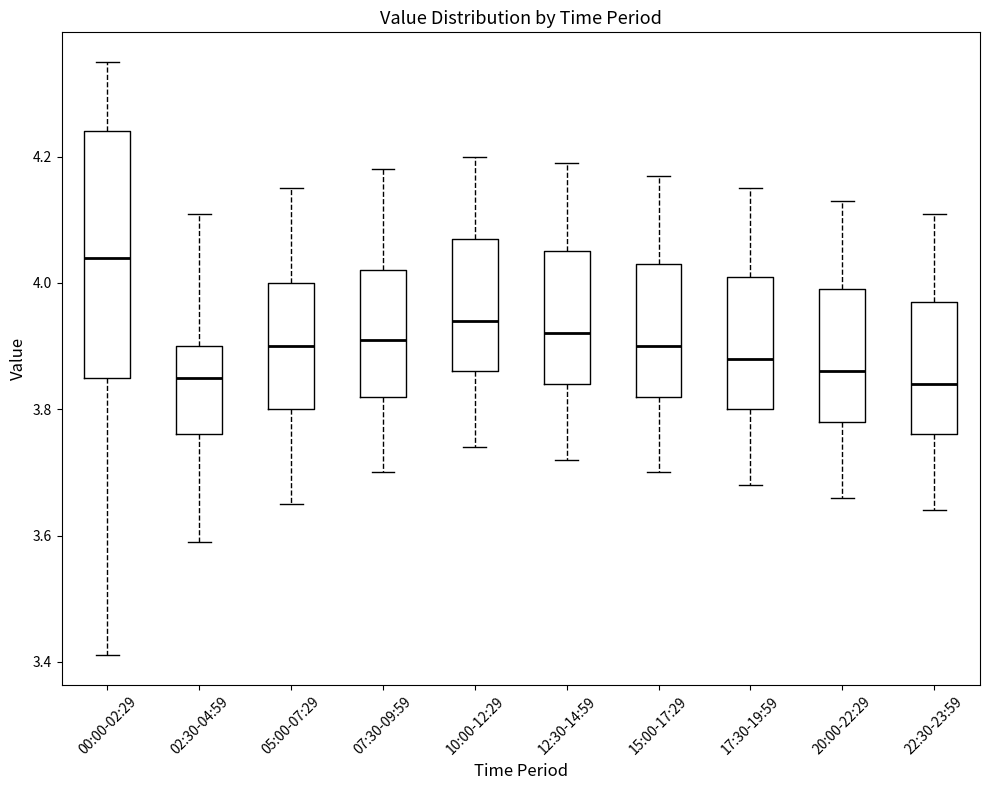

Where is the upper edge of the box for 05:00-07:29 on the y-axis? The values are not printed on the chart, so give them approximately, as read against the axis.

4.00